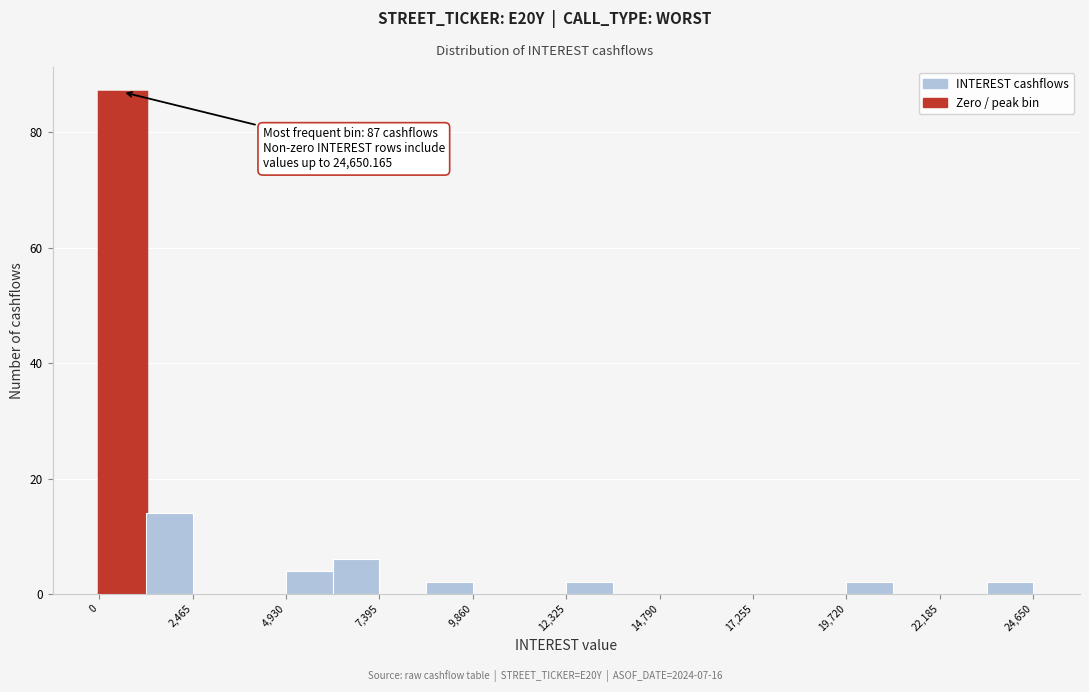

Around what value on the x-axis is the tallest bar? Give the approximate position of its centre, as read against the axis.

500